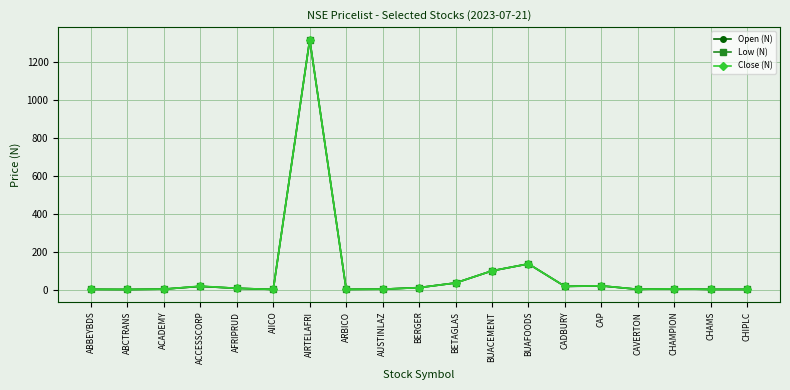

How many distinct data groups are displayed?

3